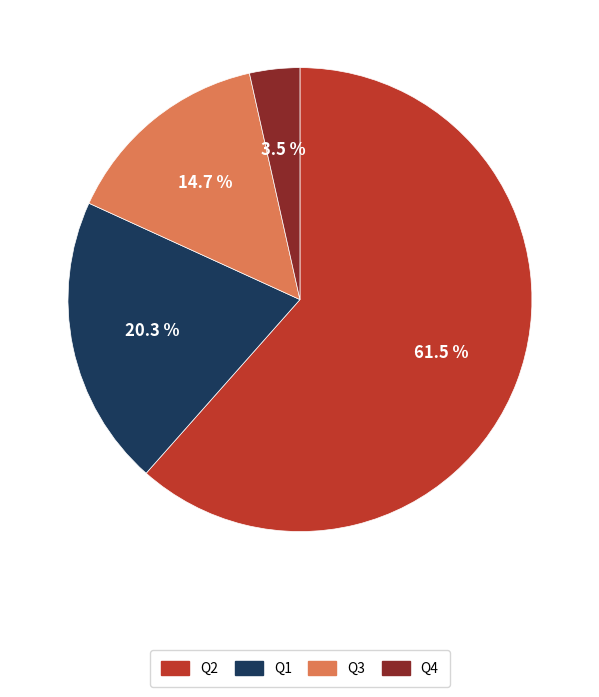

Between Q1 and Q2, which is larger?

Q2